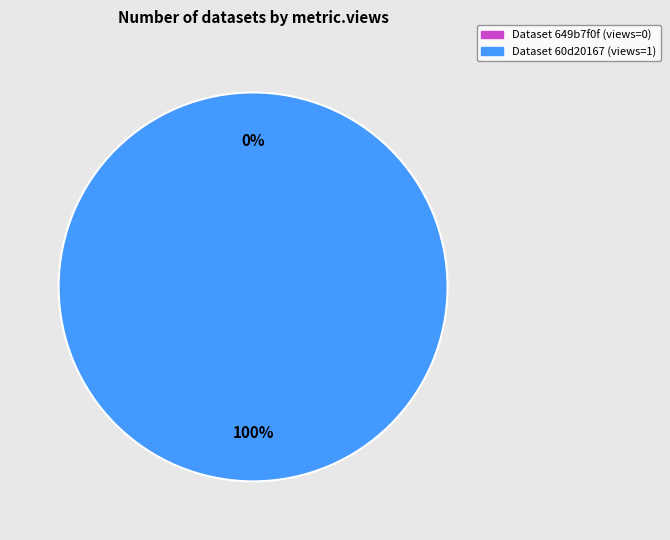

Combined, do 649b7f0f078190f89ee7718d and 60d201670781901de963324b account for over 50%?

Yes